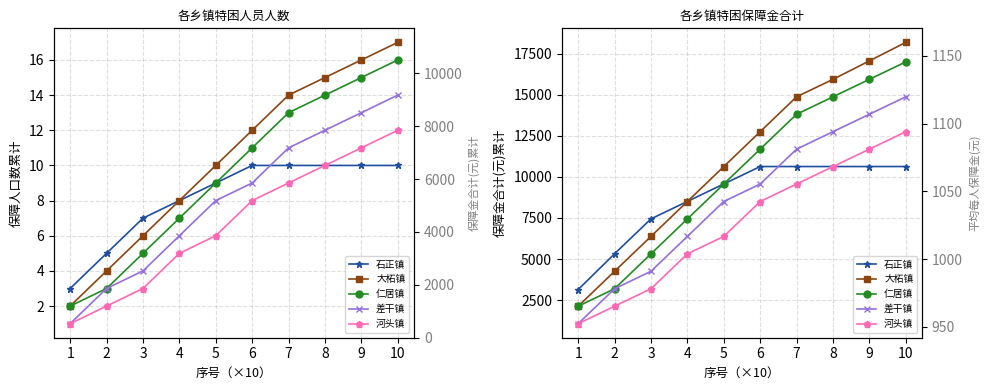

What are all the series names shown in the legend?

石正镇, 大柘镇, 仁居镇, 差干镇, 河头镇